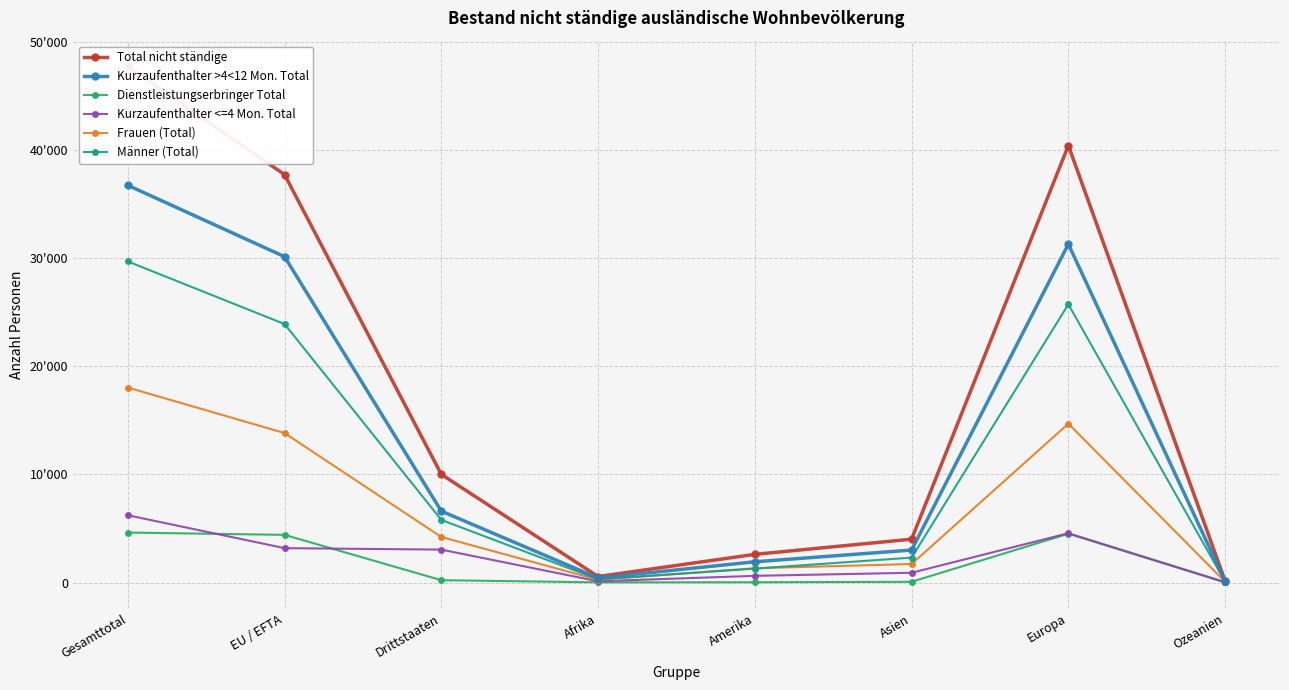

At which label does Männer (Total) reach its peak?

Gesamttotal